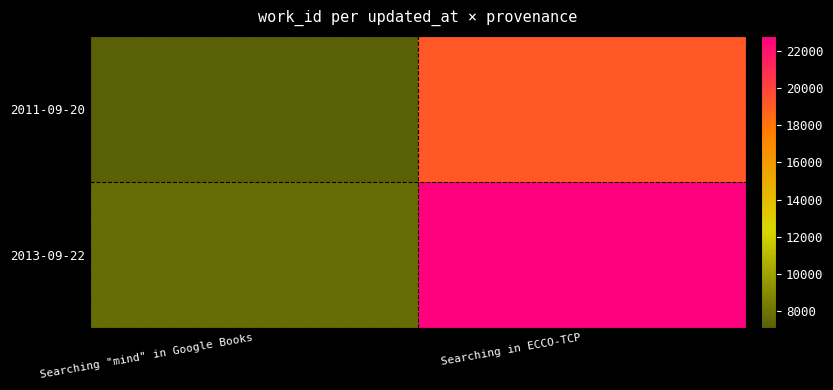

What is the spread (max minus min) of values at Searching in ECCO-TCP?

3627